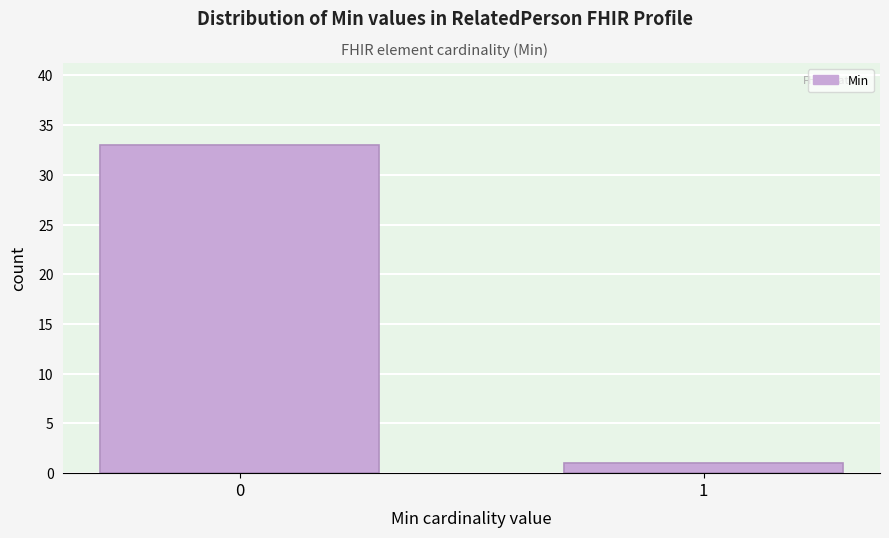

Reading left to right, list all the values displayed in this chart.

33	1